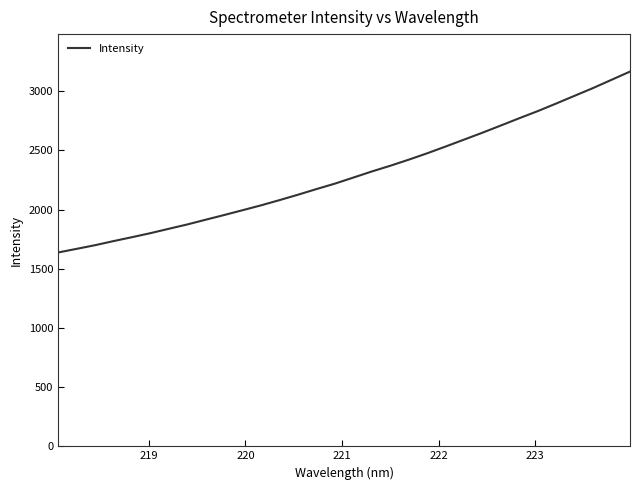

What is the greatest value displayed?

3166.2